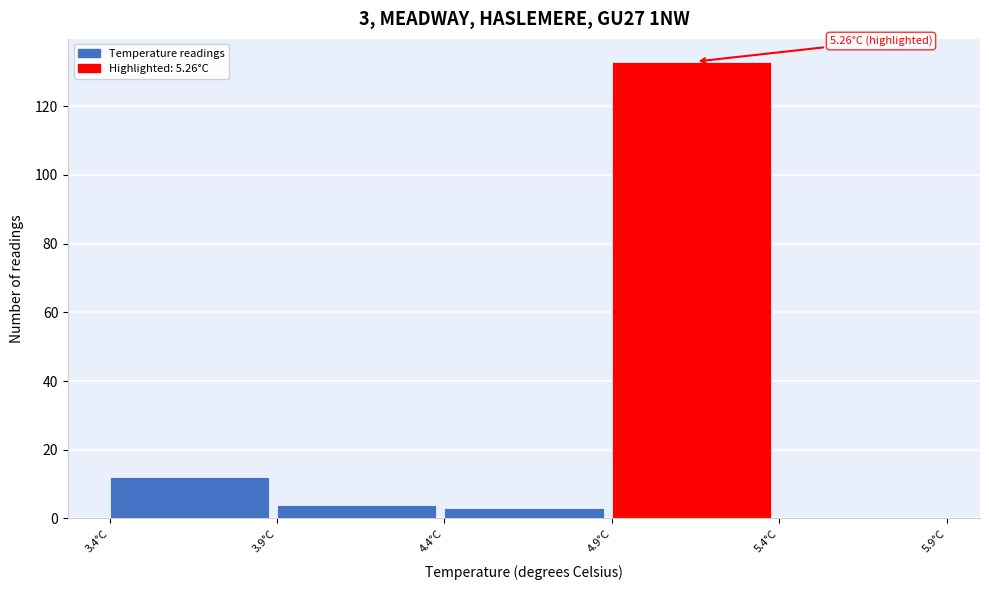

Which range on the x-axis has the tallest bar?

4.92 to 5.42